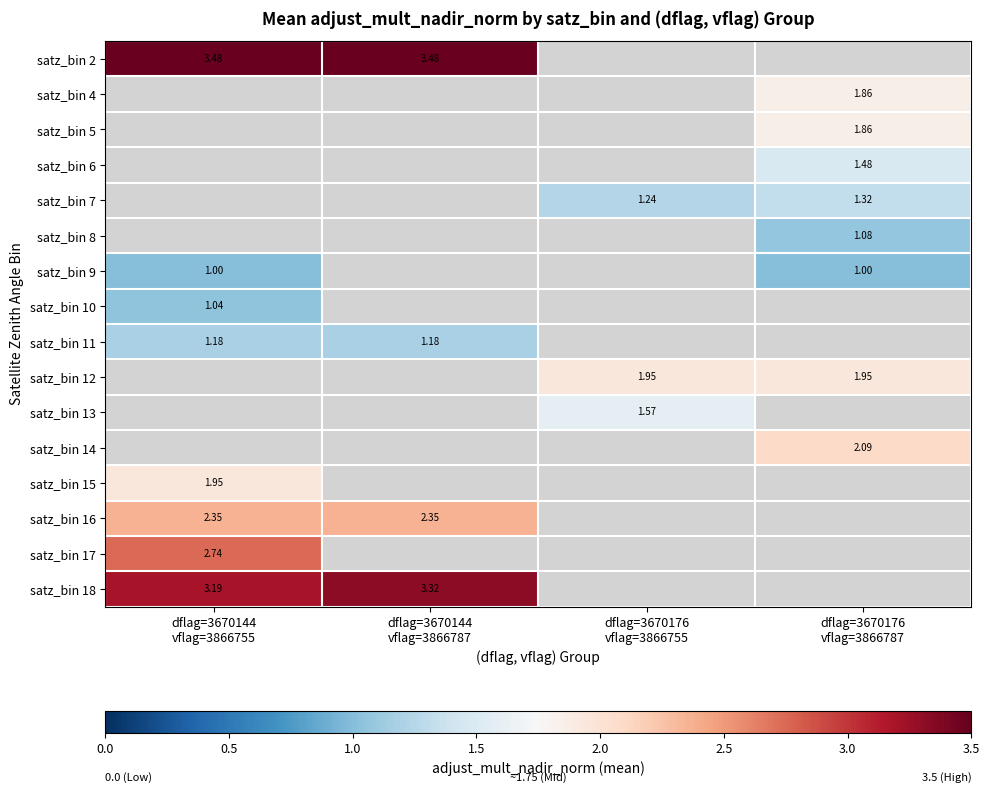

How many data points does each series have?

4